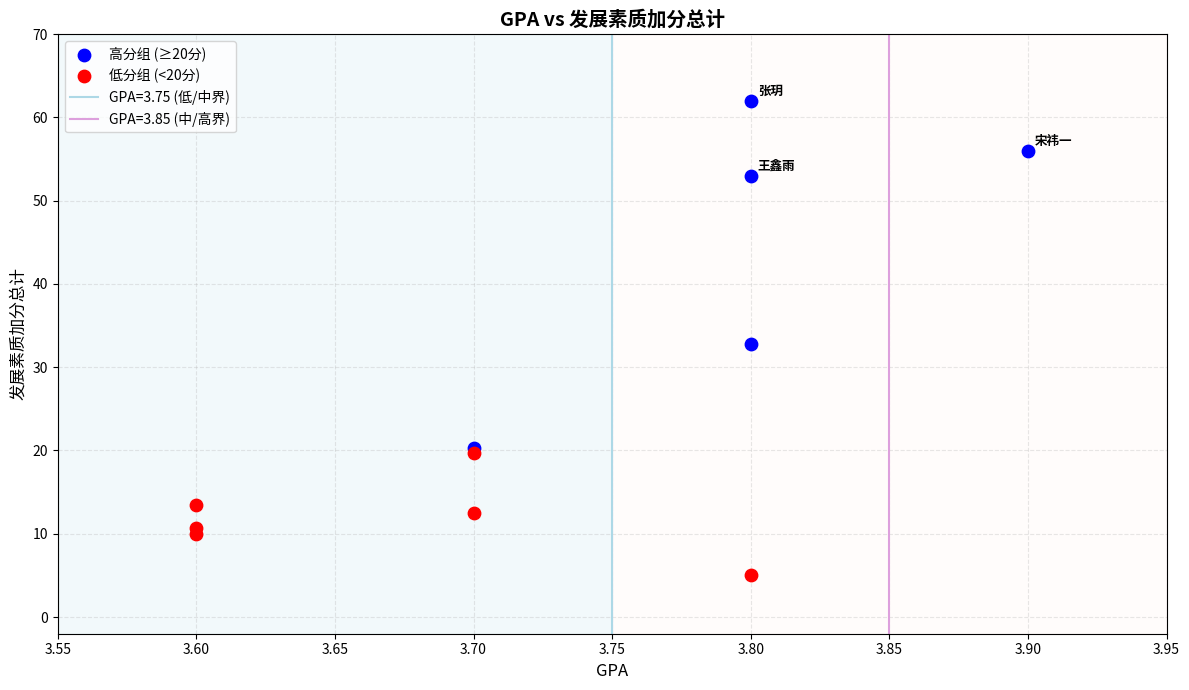

Which series contains the highest Y value?

高分组 (≥20分)